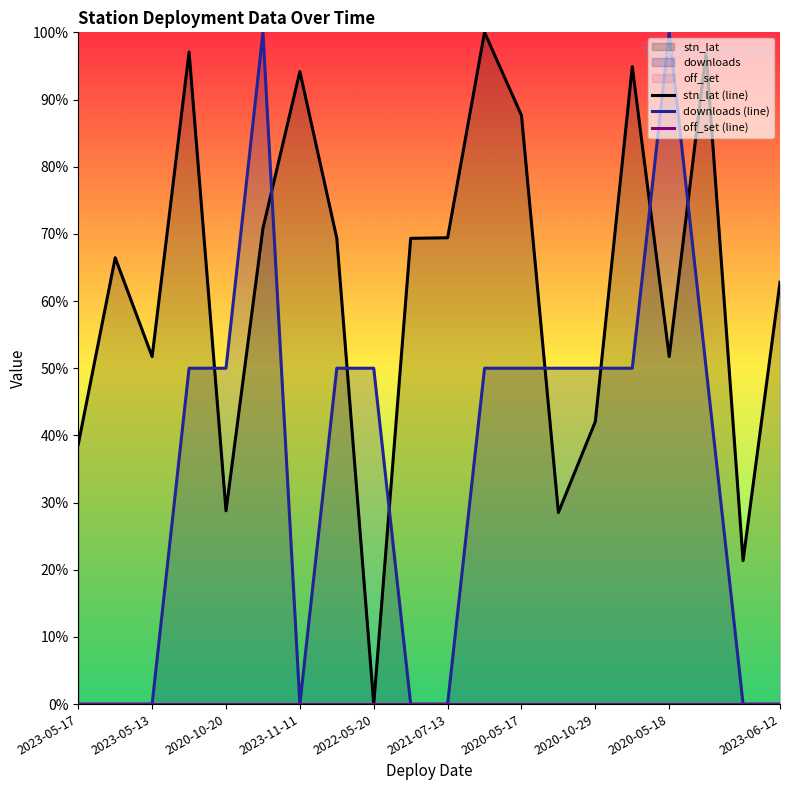

What is the sum of all stn_lat values?

1241.7